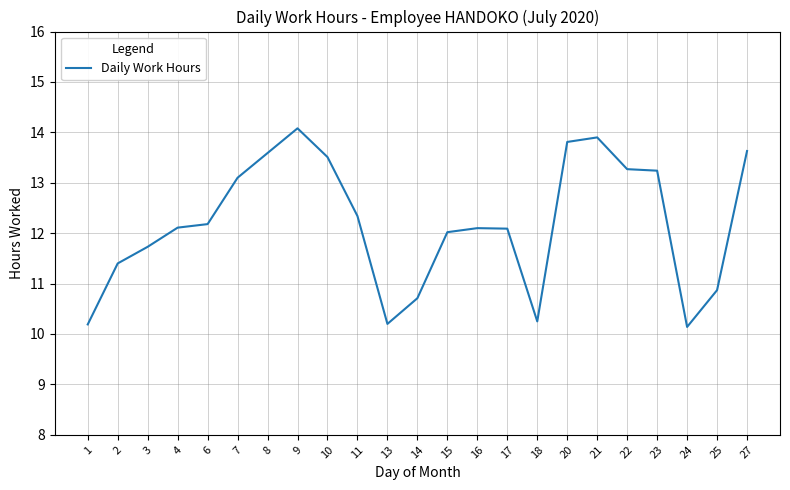

What is the minimum value shown in the chart?

10.1